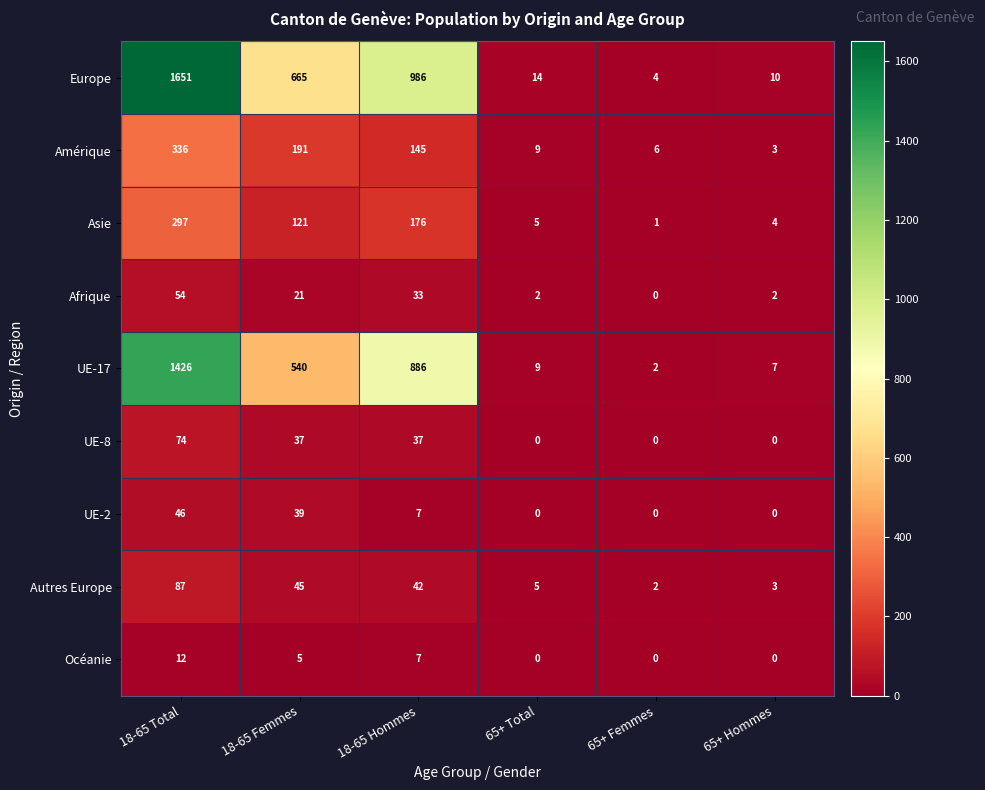

At which category does the chart reach its peak across all series?

18-65 Total